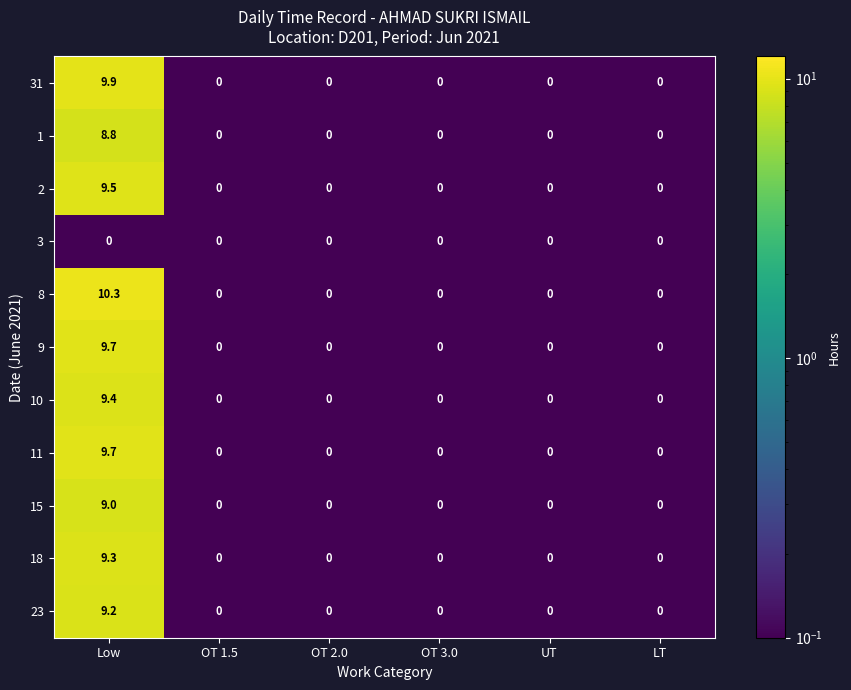

What is the highest value of the 10 series?

9.4